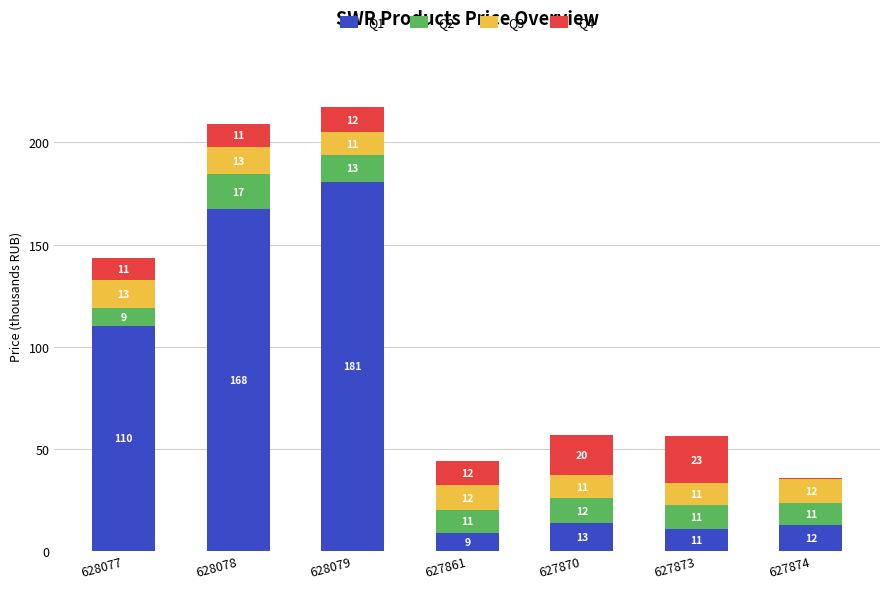

What are all the series names shown in the legend?

Q1, Q2, Q3, Q4